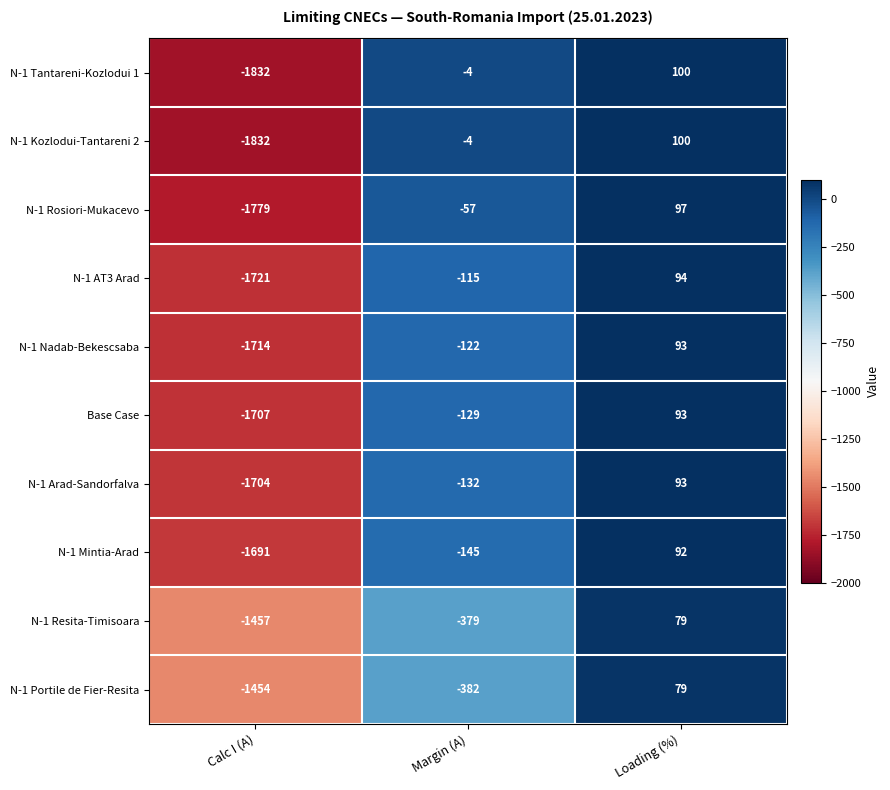

What is the difference between the highest and lowest values at Margin (A)?

378